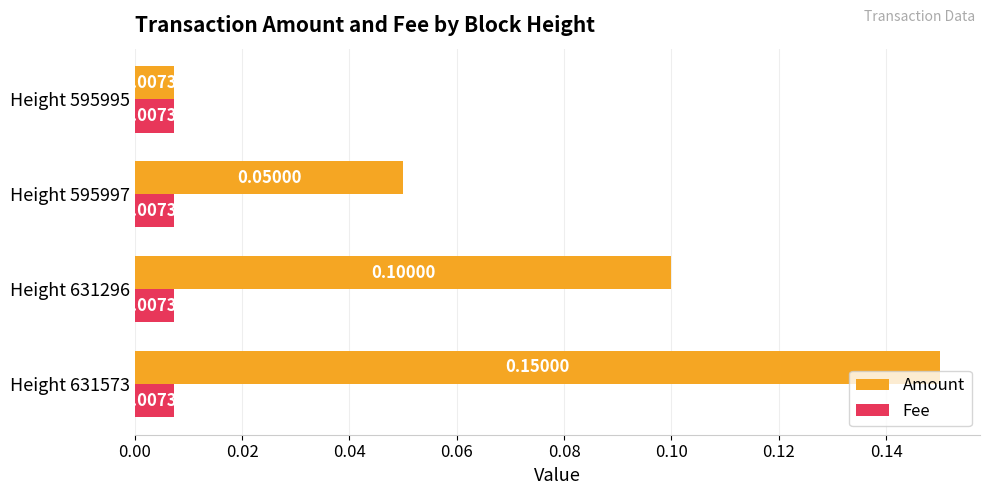

Which series has the largest range (max minus min)?

Amount